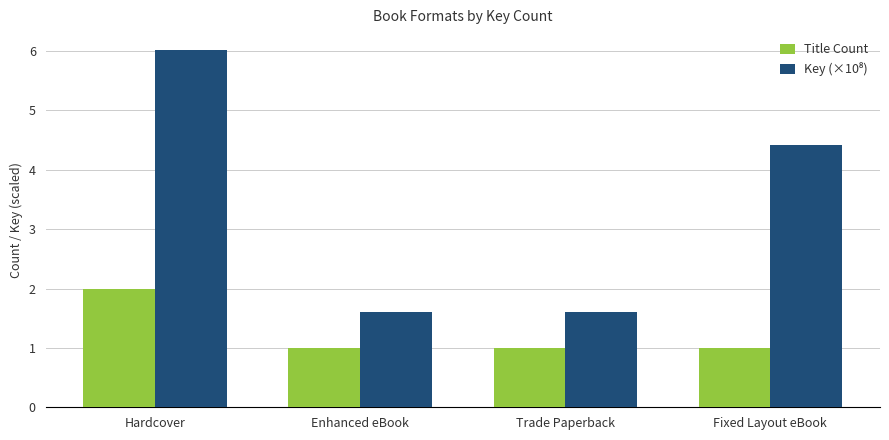

What is the difference between the highest and lowest values at Hardcover?

4.0